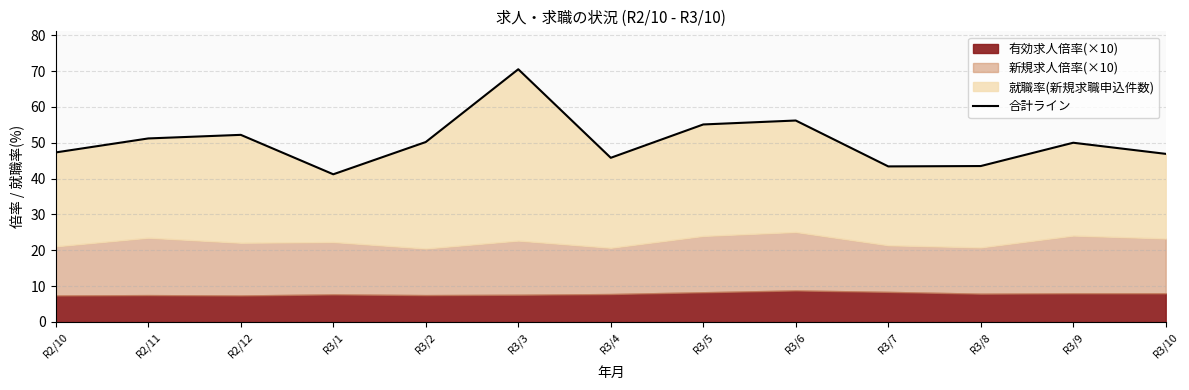

What is the difference between the maximum and minimum values?

29.3